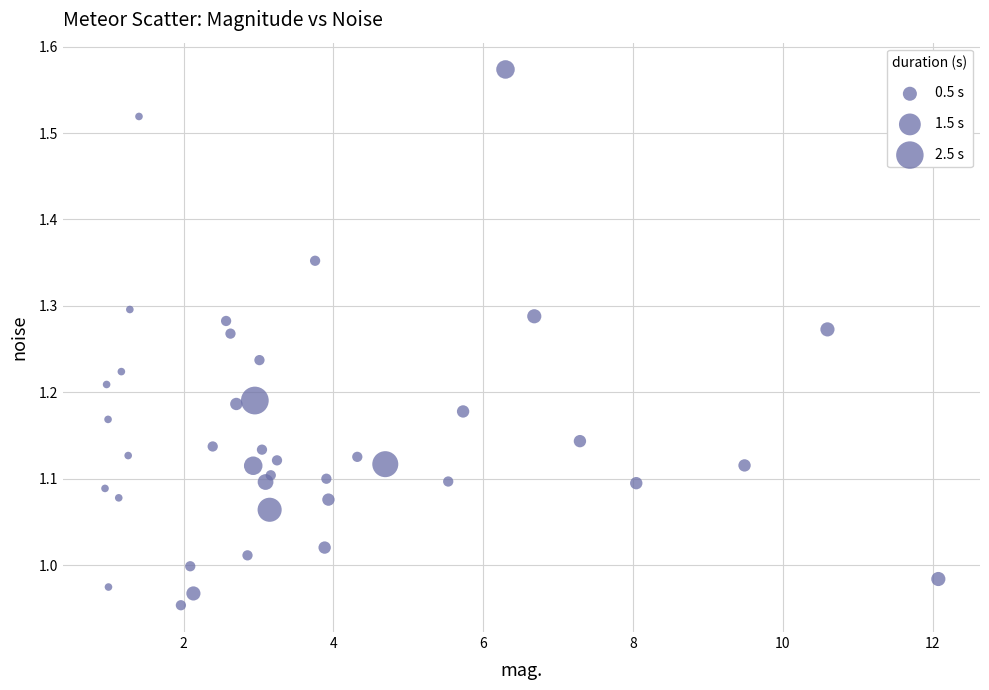

What is the range of X values (max minus min)?

11.1